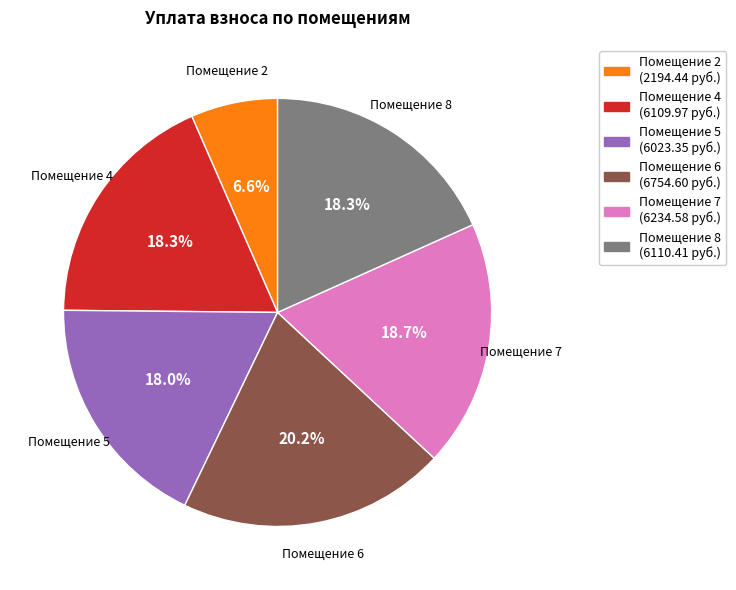

Is the sum of Помещение 6 (6754.60 руб.) and Помещение 5 (6023.35 руб.) greater than half?

No